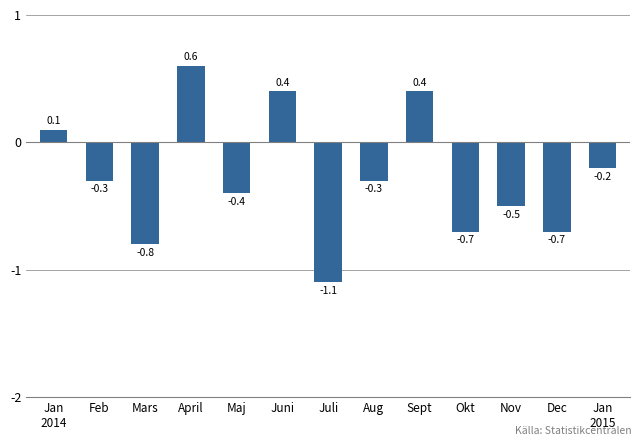

Read the value at Okt.

-0.7